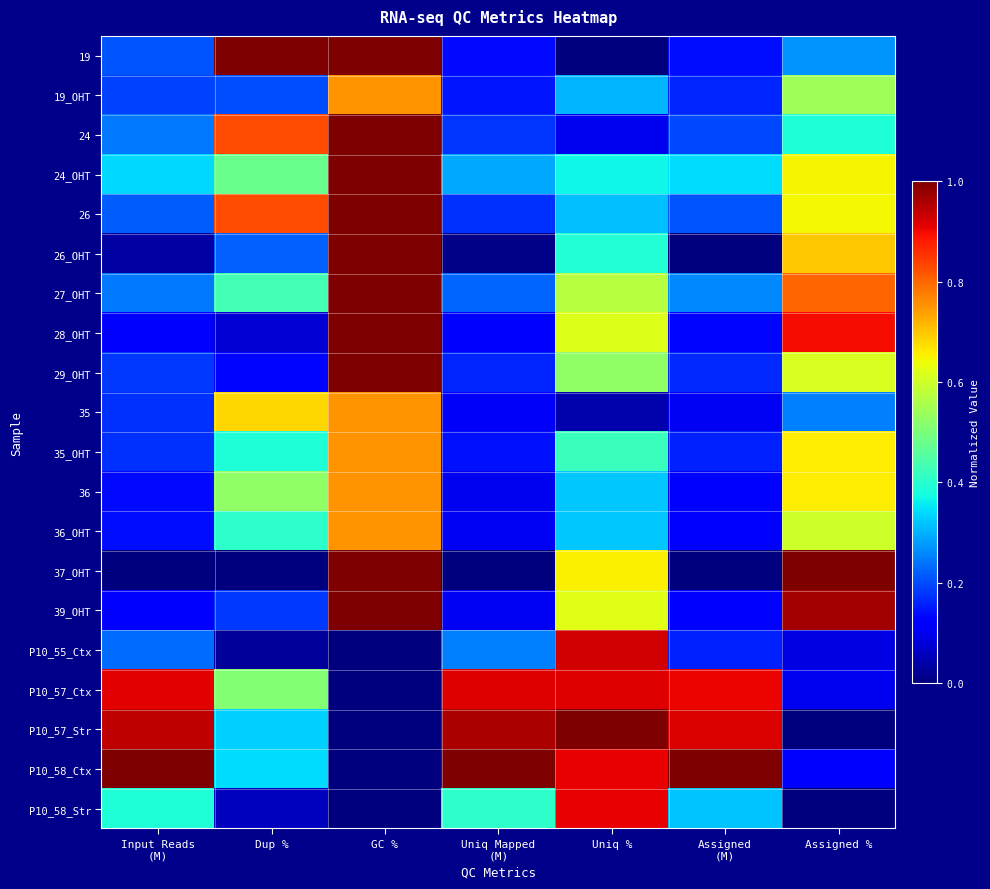

Which label corresponds to the smallest value in the chart?

Uniq %